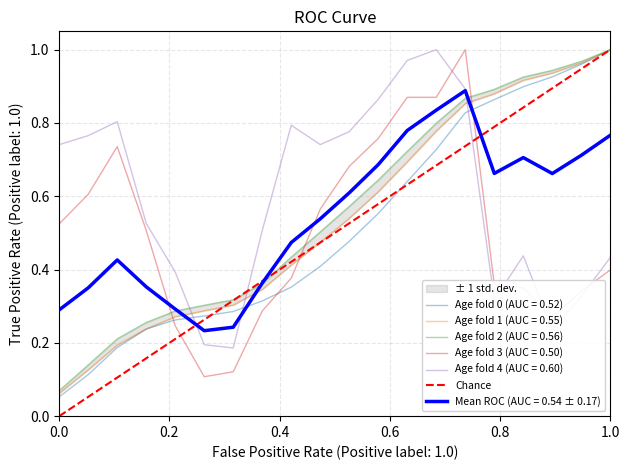

True or false: there are more than 1 points higher than both neighbors.

False